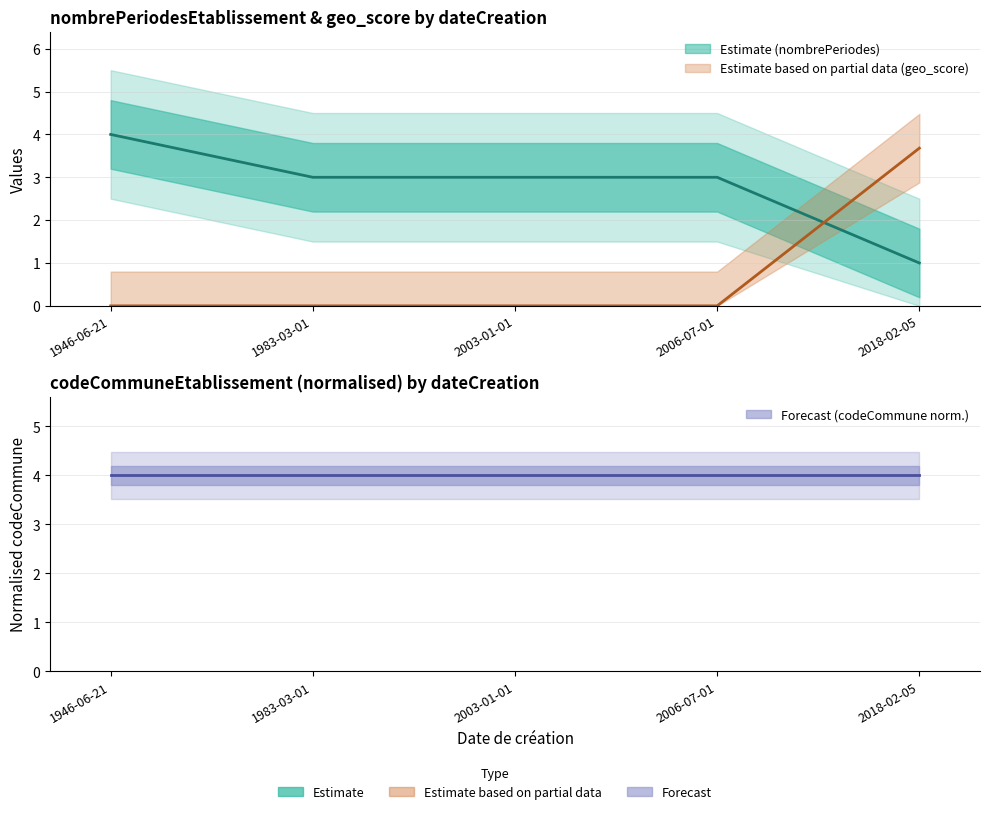

How many positive values does the geo_score series have?

1